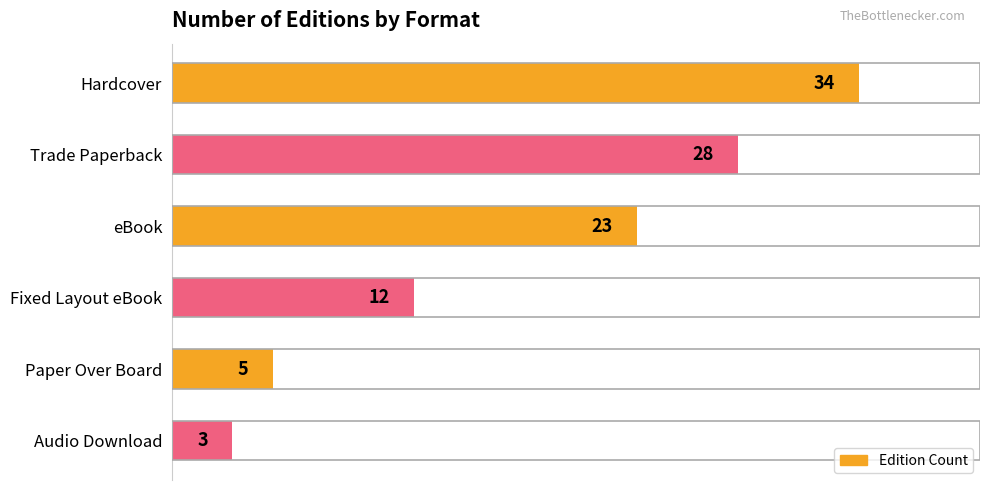

Reading bottom to top, list all the values displayed in this chart.

3	5	12	23	28	34